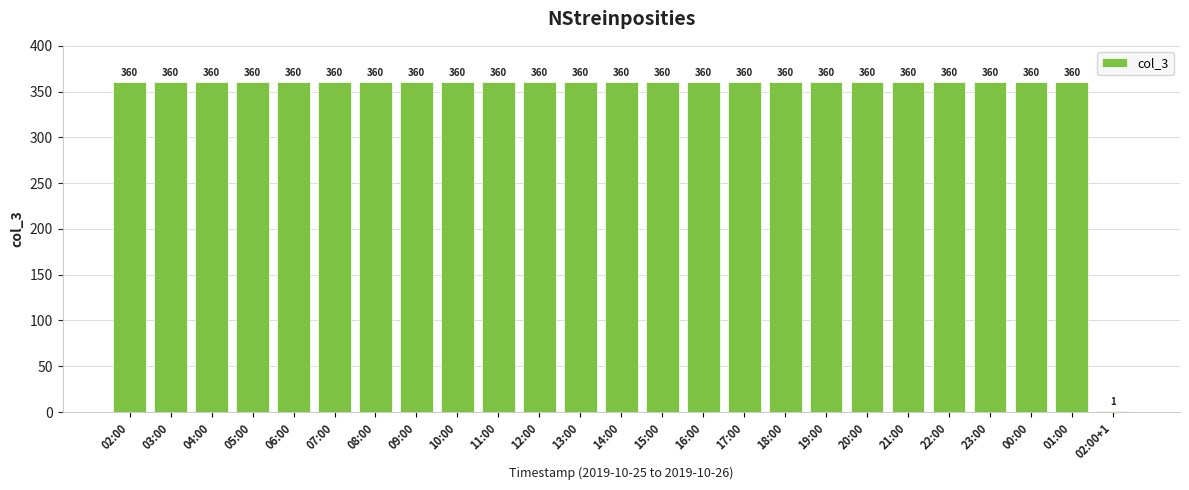

Reading right to left, transcribe all the data shown in this chart.

1	360	360	360	360	360	360	360	360	360	360	360	360	360	360	360	360	360	360	360	360	360	360	360	360